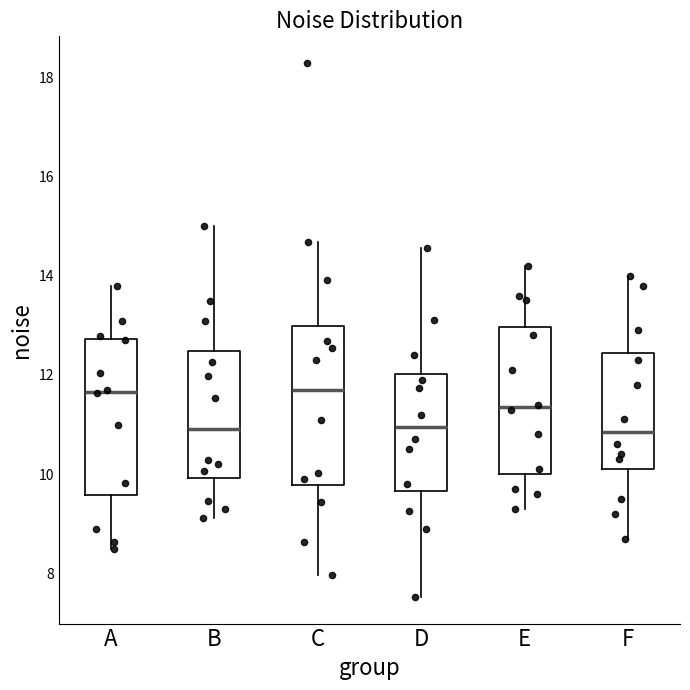

Reading left to right, transcribe this box plot: for each box, give where its median line is, the range the box spans, and where its two whiskers end, as read against the y-axis. The values are not printed on the chart, so give them approximately, as read against the axis.

A: median 11.6, box 9.6 to 12.8, whiskers 8.4 to 13.8
B: median 11.0, box 10.0 to 12.4, whiskers 9.2 to 15.0
C: median 11.6, box 9.8 to 13.0, whiskers 8.0 to 14.6
D: median 11.0, box 9.6 to 12.0, whiskers 7.6 to 14.6
E: median 11.4, box 10.0 to 13.0, whiskers 9.4 to 14.2
F: median 10.8, box 10.2 to 12.4, whiskers 8.8 to 14.0